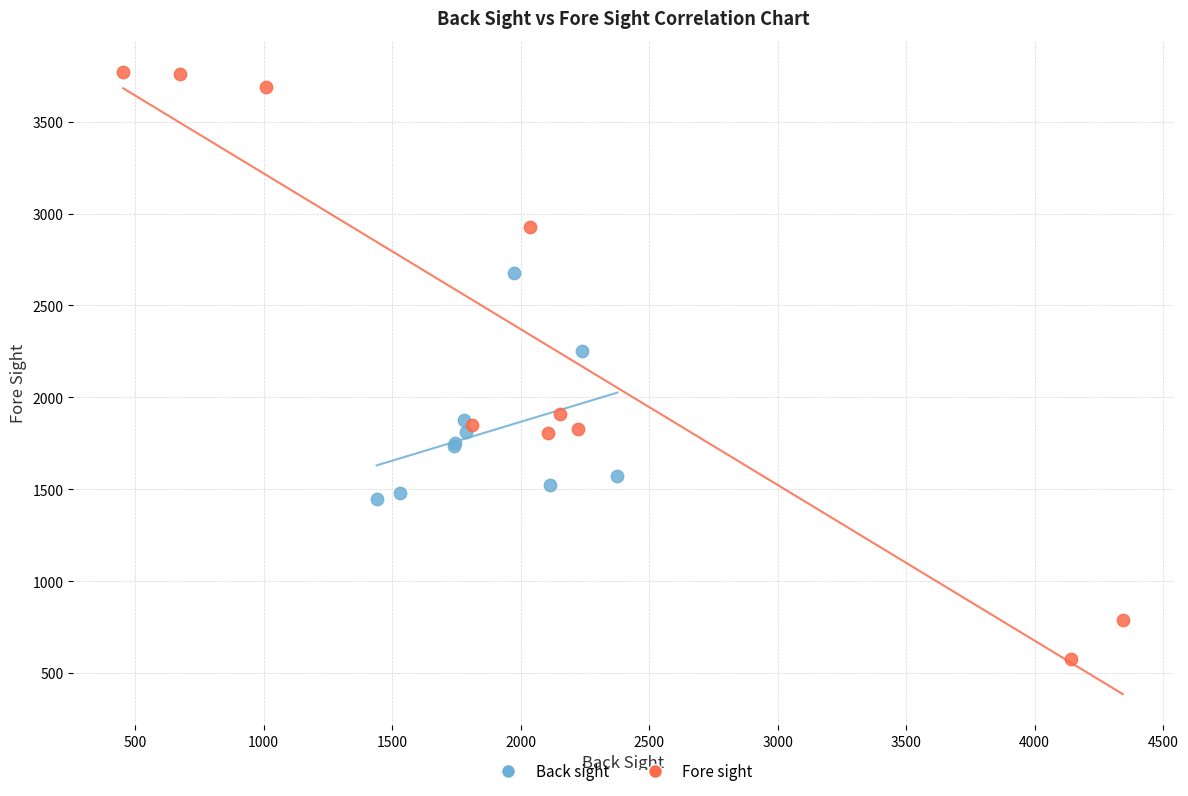

Which series contains the lowest Y value?

Fore sight